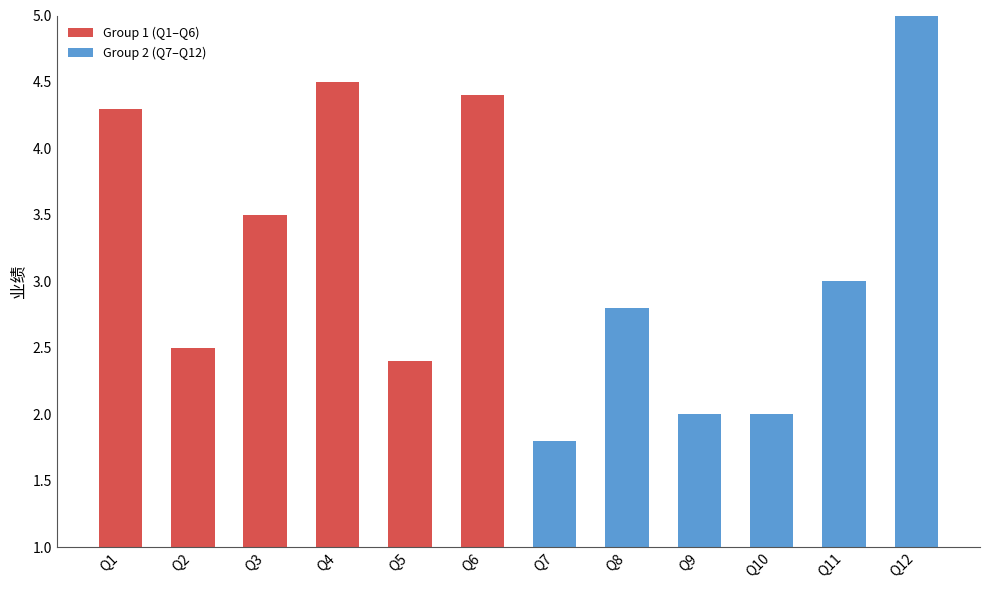

What is the change in value from Q1 to Q8?

-1.5